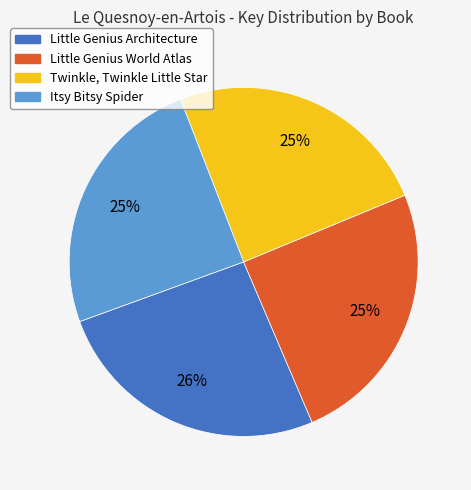

To the nearest percent, what is the average slice percentage?

25%